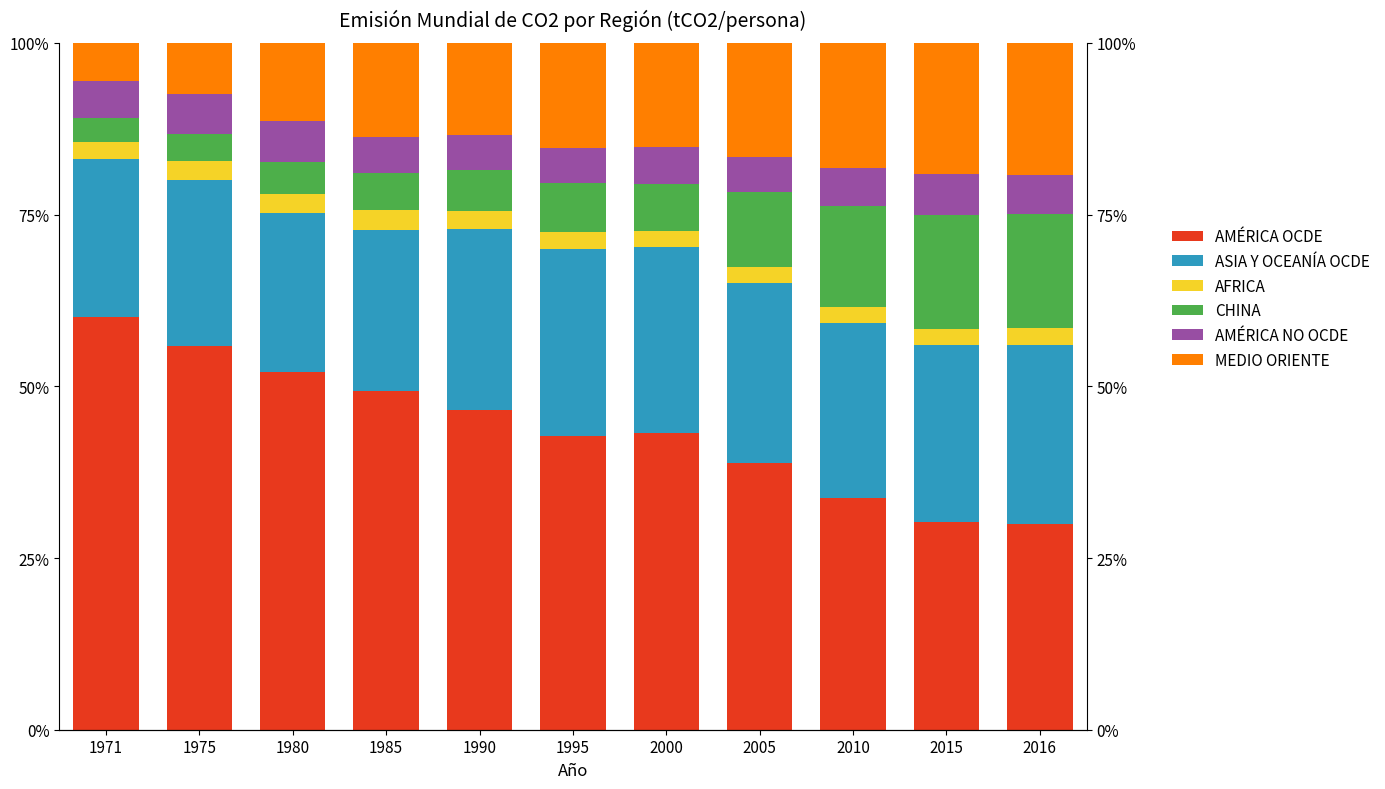

What is the value of the AMÉRICA OCDE bar at the 11th from the left?

29.9